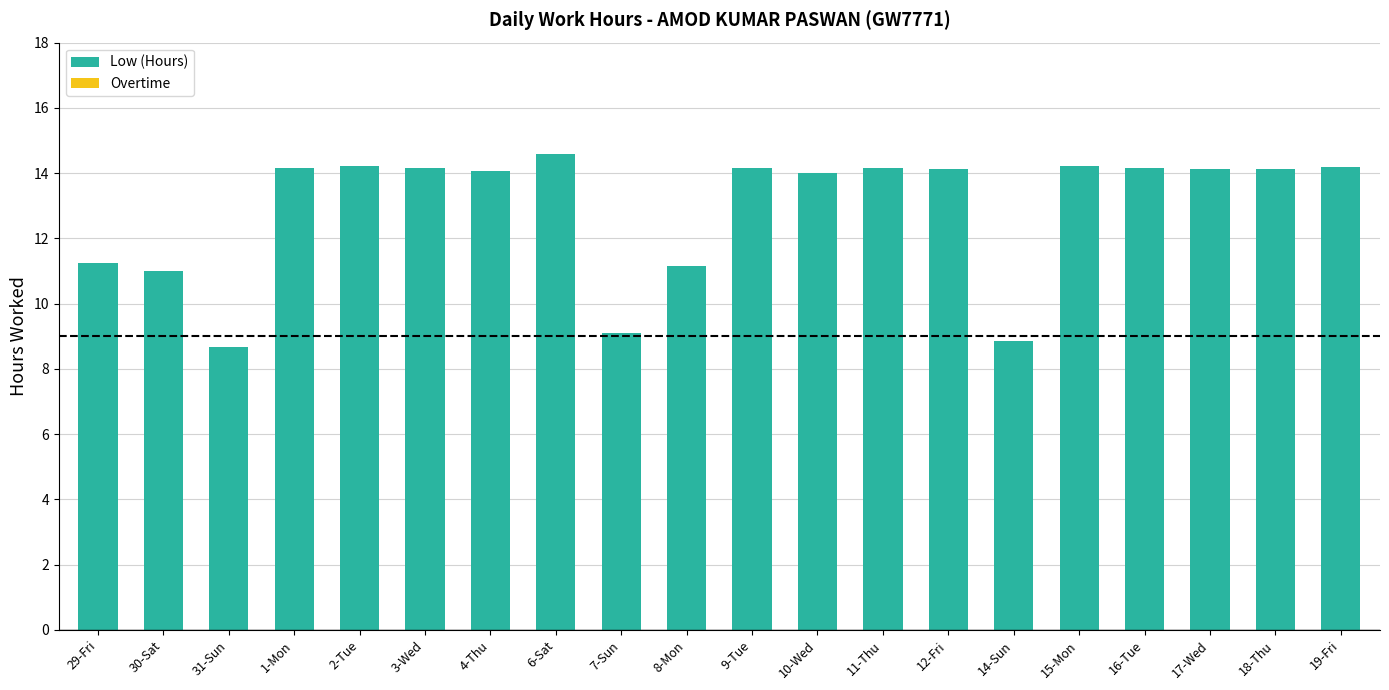

The value at 12-Fri is 14.1. True or false?

True